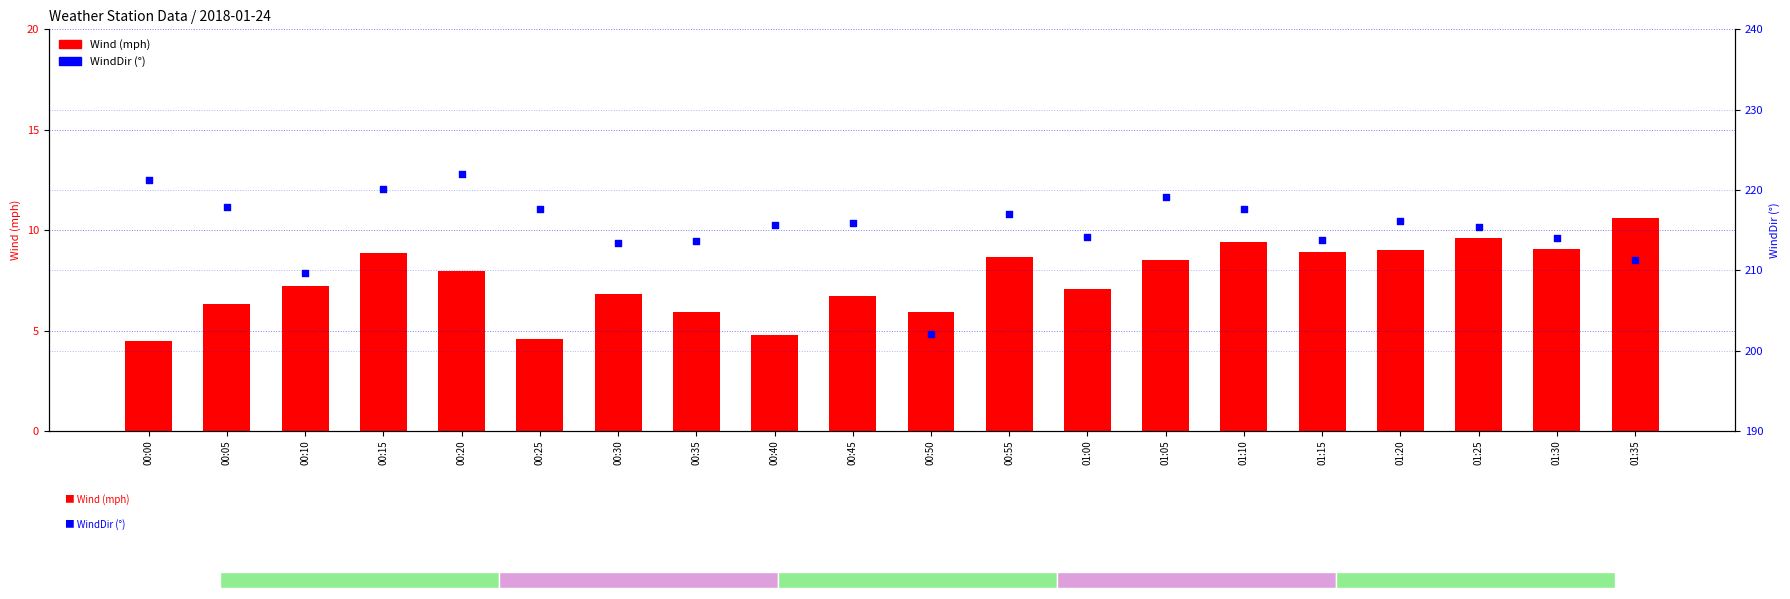

What are all the series names shown in the legend?

Wind, WindDir